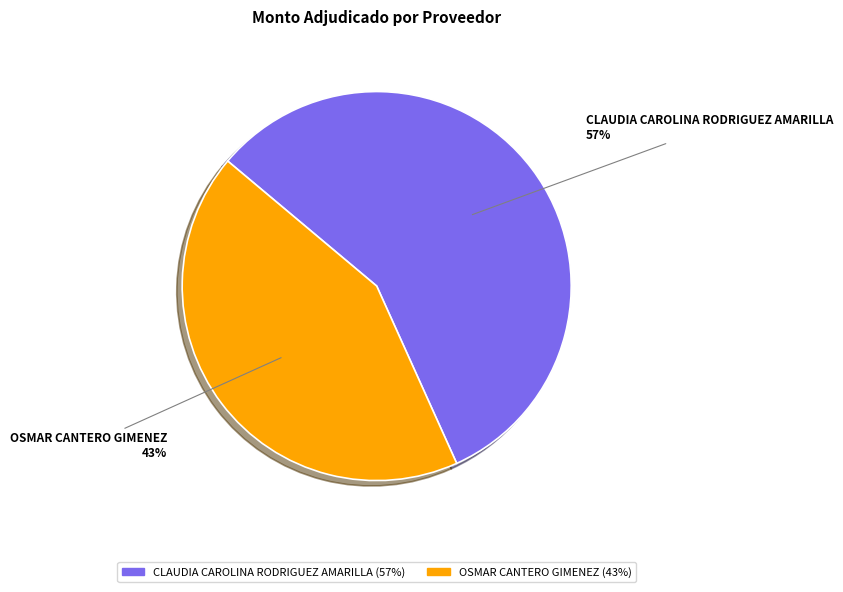

Between OSMAR CANTERO GIMENEZ and CLAUDIA CAROLINA RODRIGUEZ AMARILLA, which is larger?

CLAUDIA CAROLINA RODRIGUEZ AMARILLA